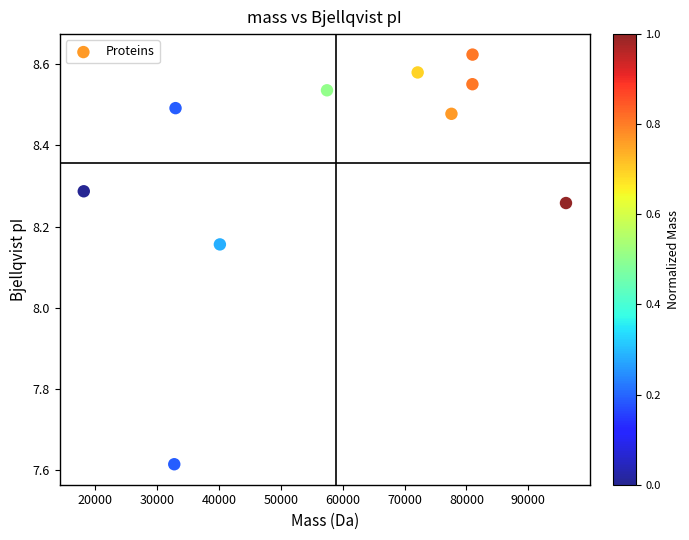

What is the average X value?

58928.8